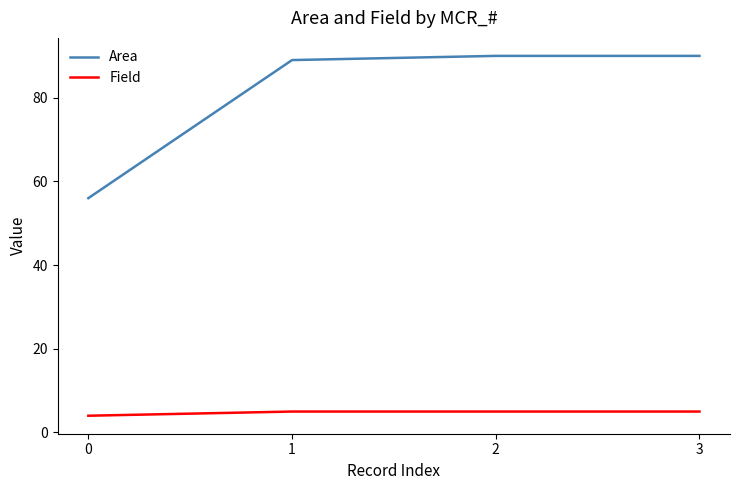

At how many categories does at least one series exceed 71?

3